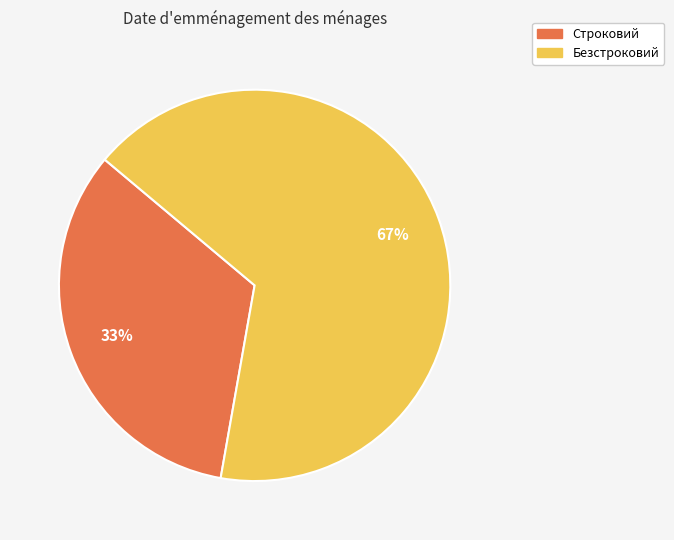

What percentage is the Строковий slice, to the nearest percent?

33%